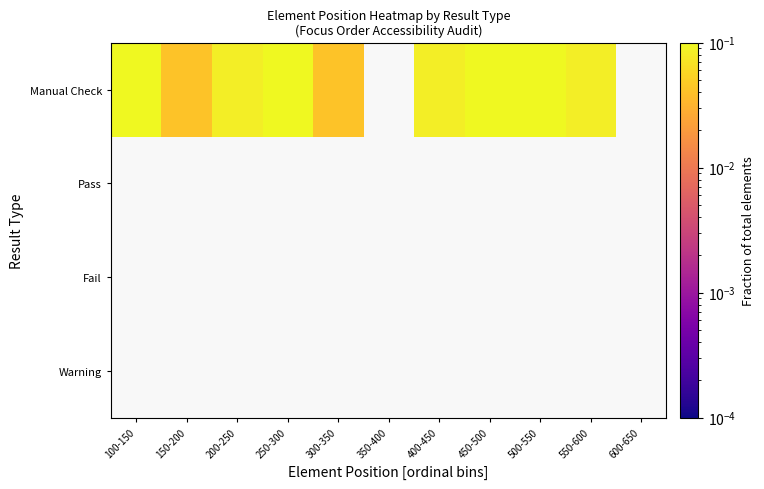

Rank the categories by Pass value from lowest to highest.

100-150, 150-200, 200-250, 250-300, 300-350, 350-400, 400-450, 450-500, 500-550, 550-600, 600-650